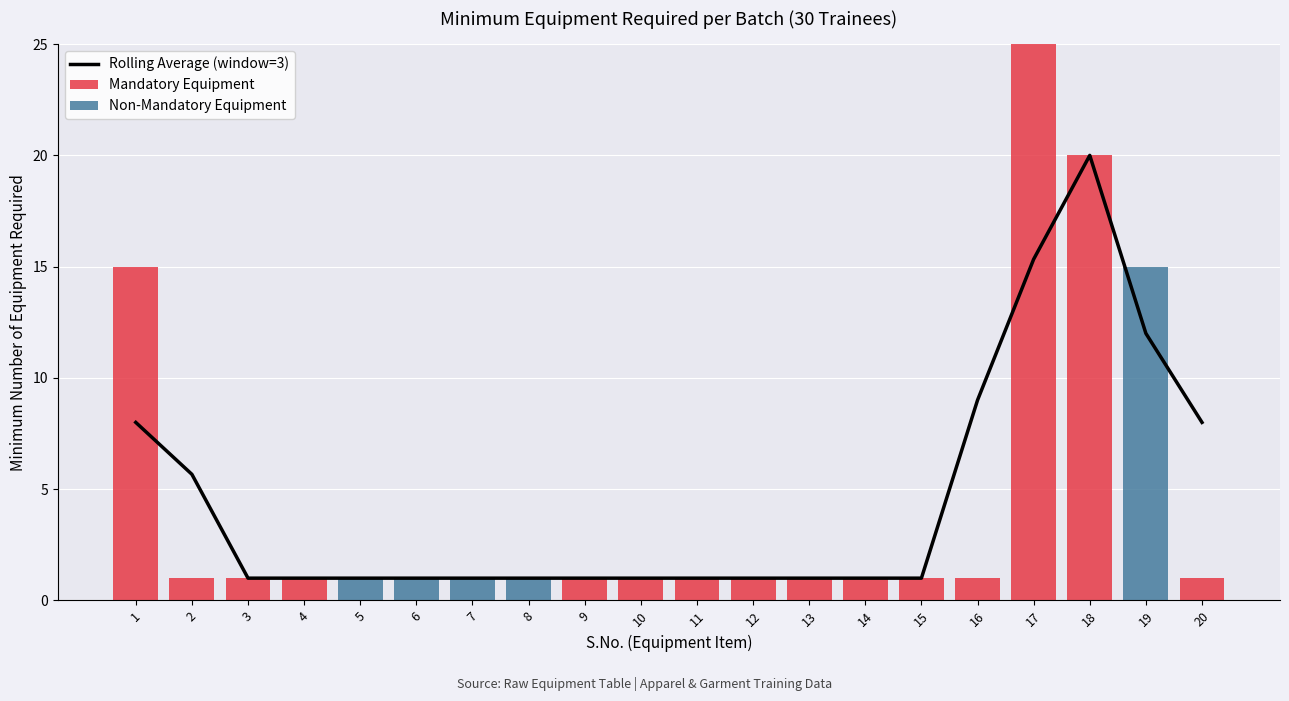

At how many categories does at least one series exceed 9?

4